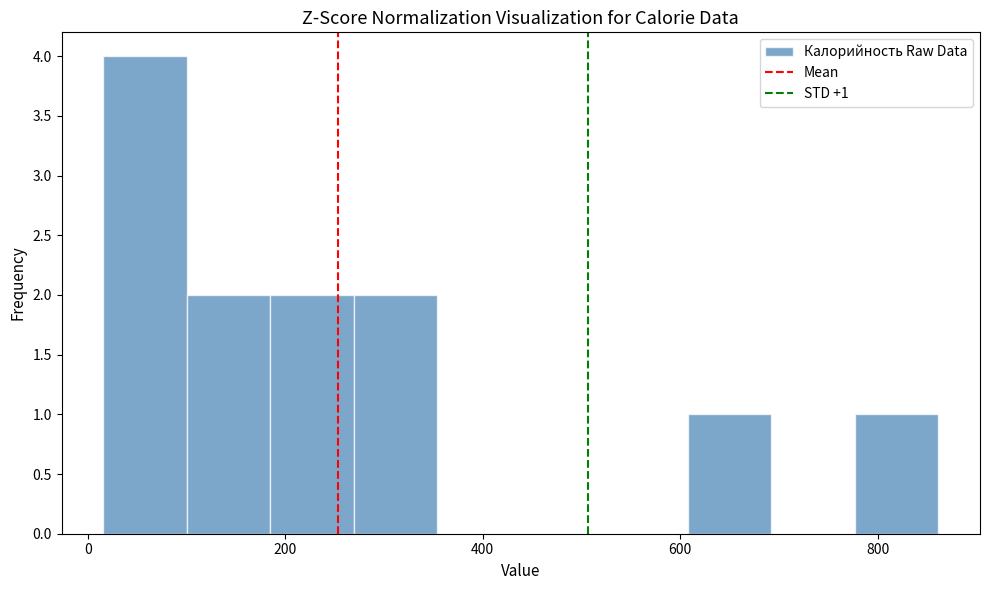

Over which range of the x-axis is the bar tallest?

20 to 100